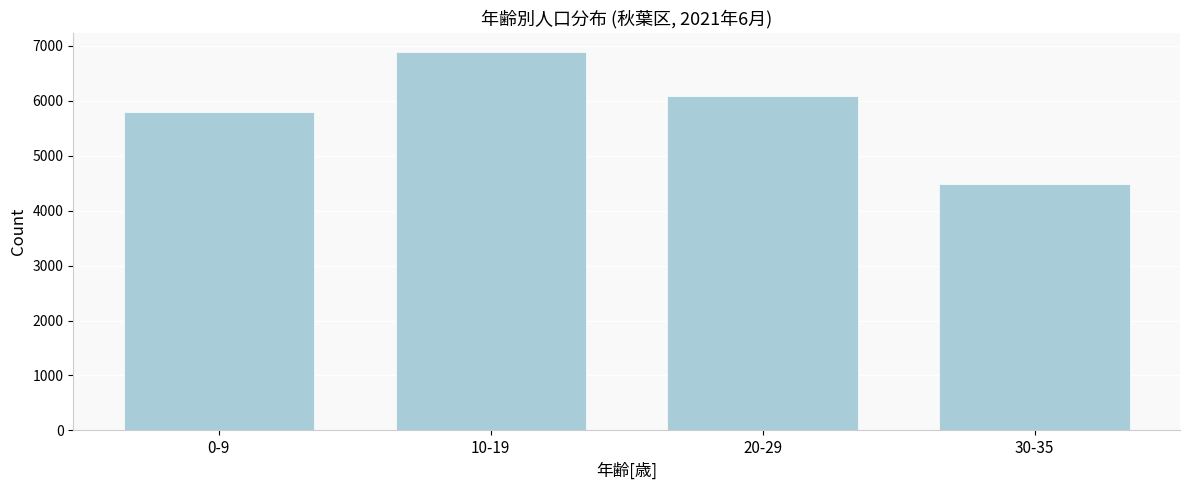

Reading left to right, list all the values displayed in this chart.

0-9=5804	10-19=6888	20-29=6082	30-35=4494